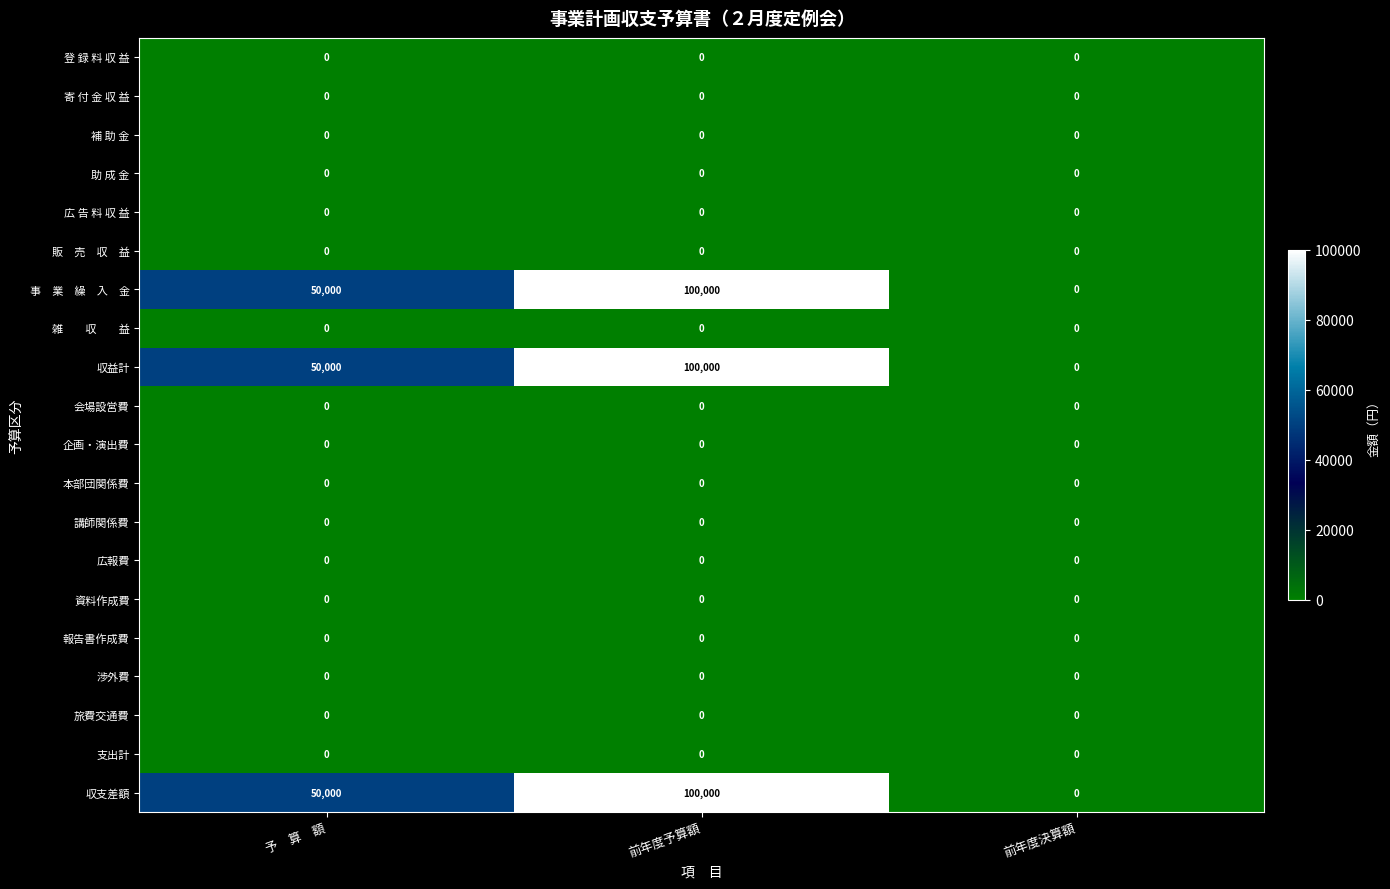

How many categories are shown in the chart?

3